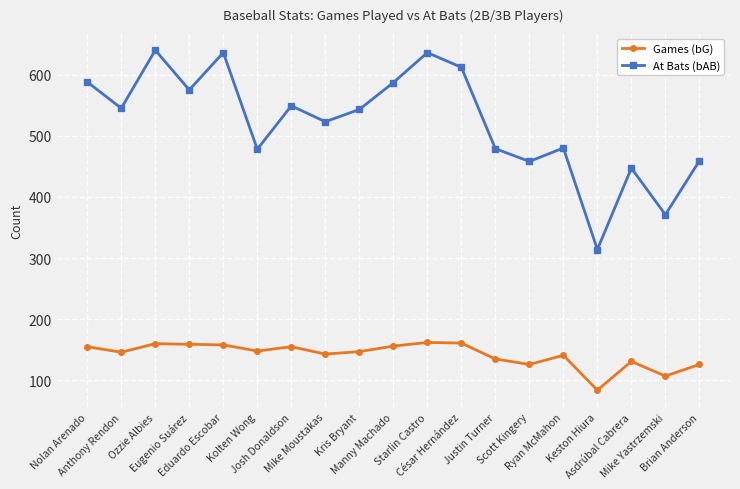

How many categories are shown in the chart?

19